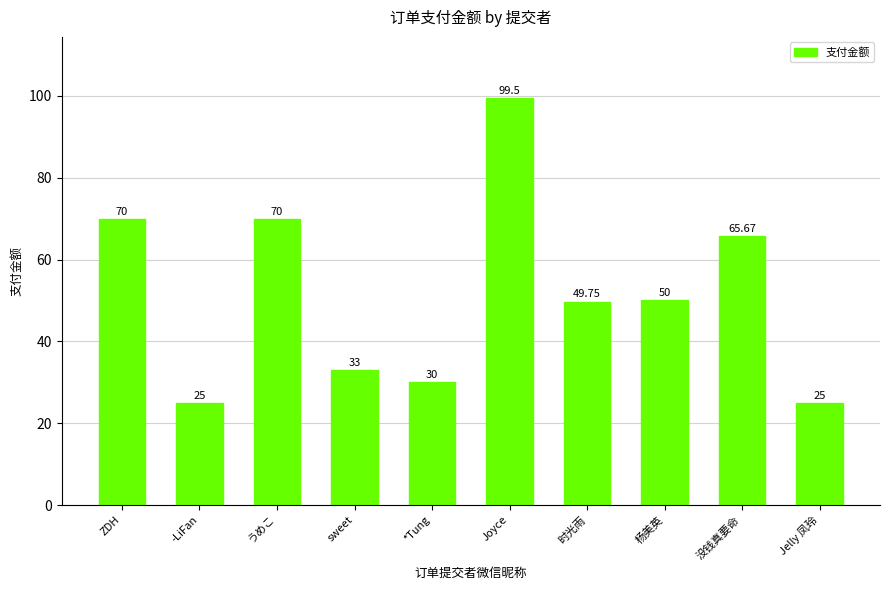

What is the difference between the maximum and minimum values?

74.5